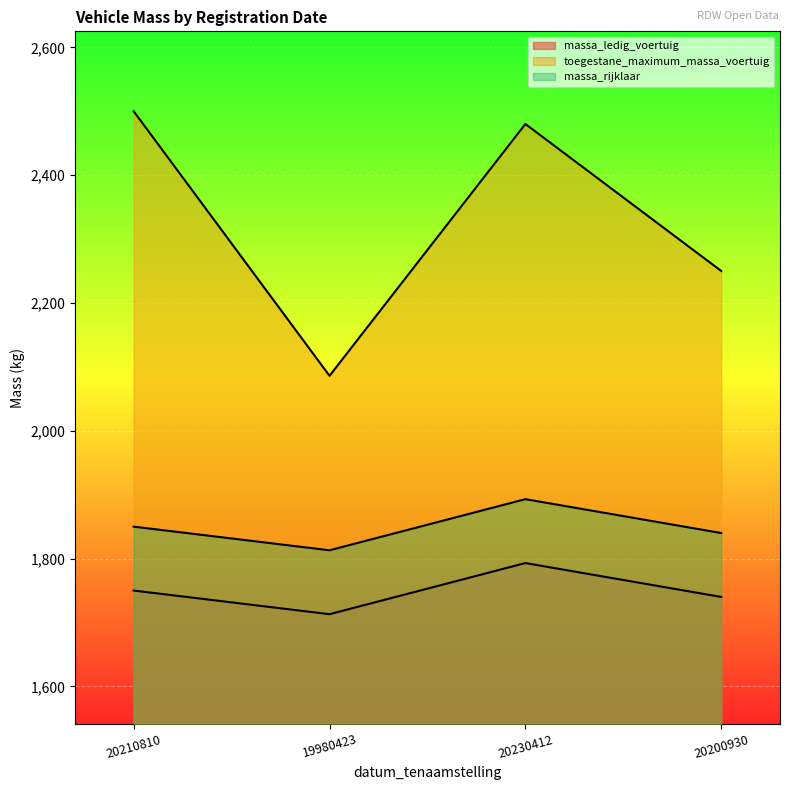

Which category has the highest value in the massa_ledig_voertuig series?

20230412